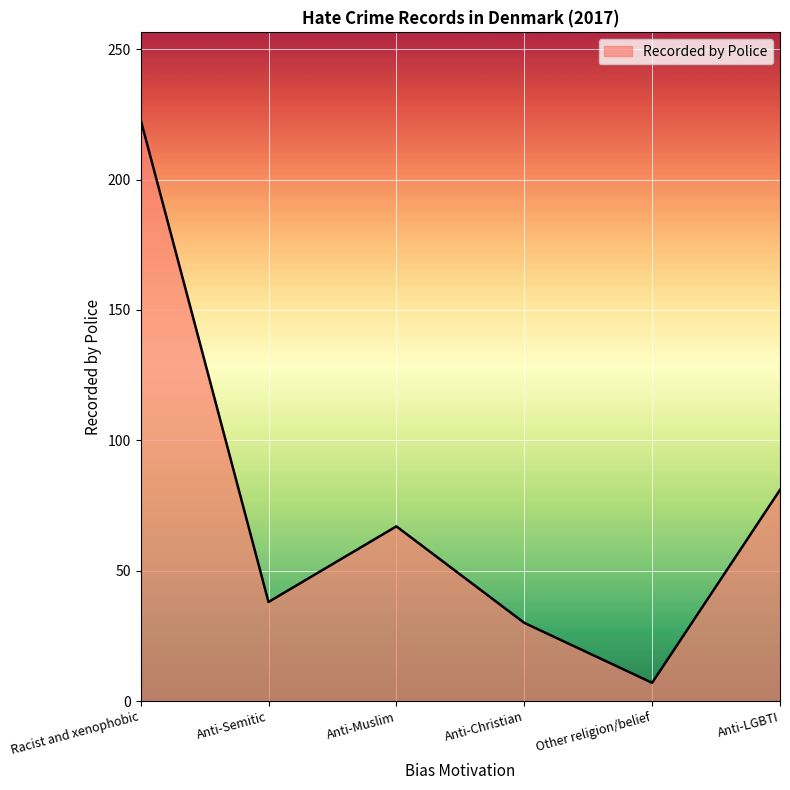

What is the greatest value displayed?

223